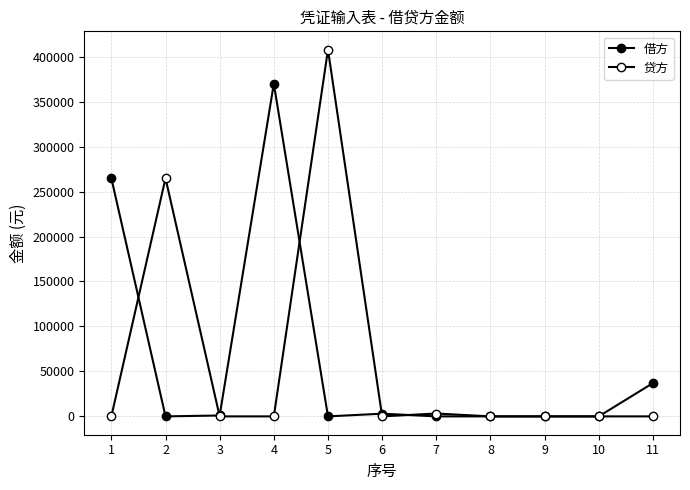

What is the spread (max minus min) of values at 5?

407800